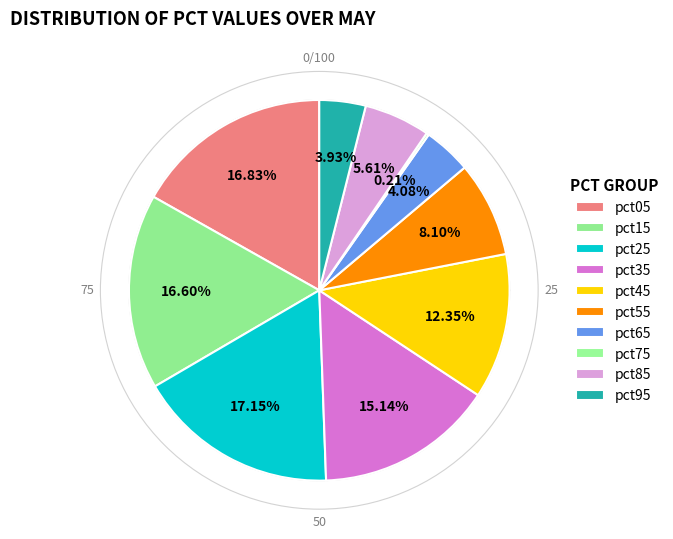

Is it true that pct25 is 11% of the pie?

False